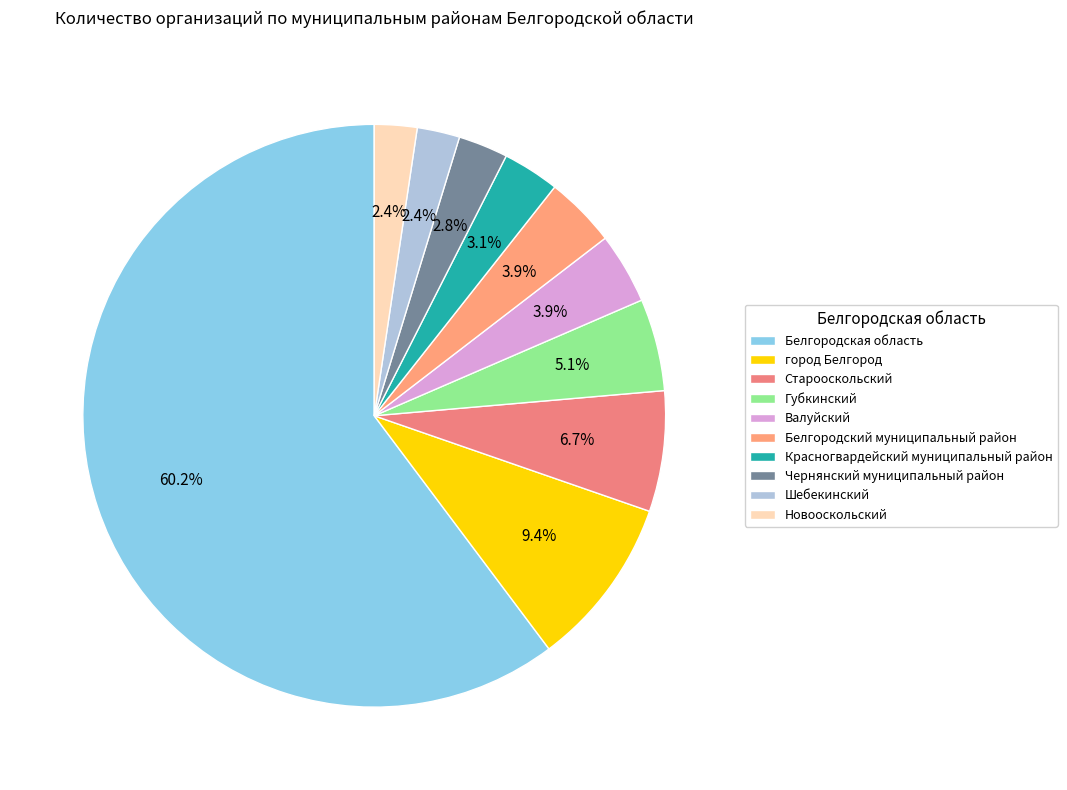

Does Белгородская область represent more than half of the total?

Yes